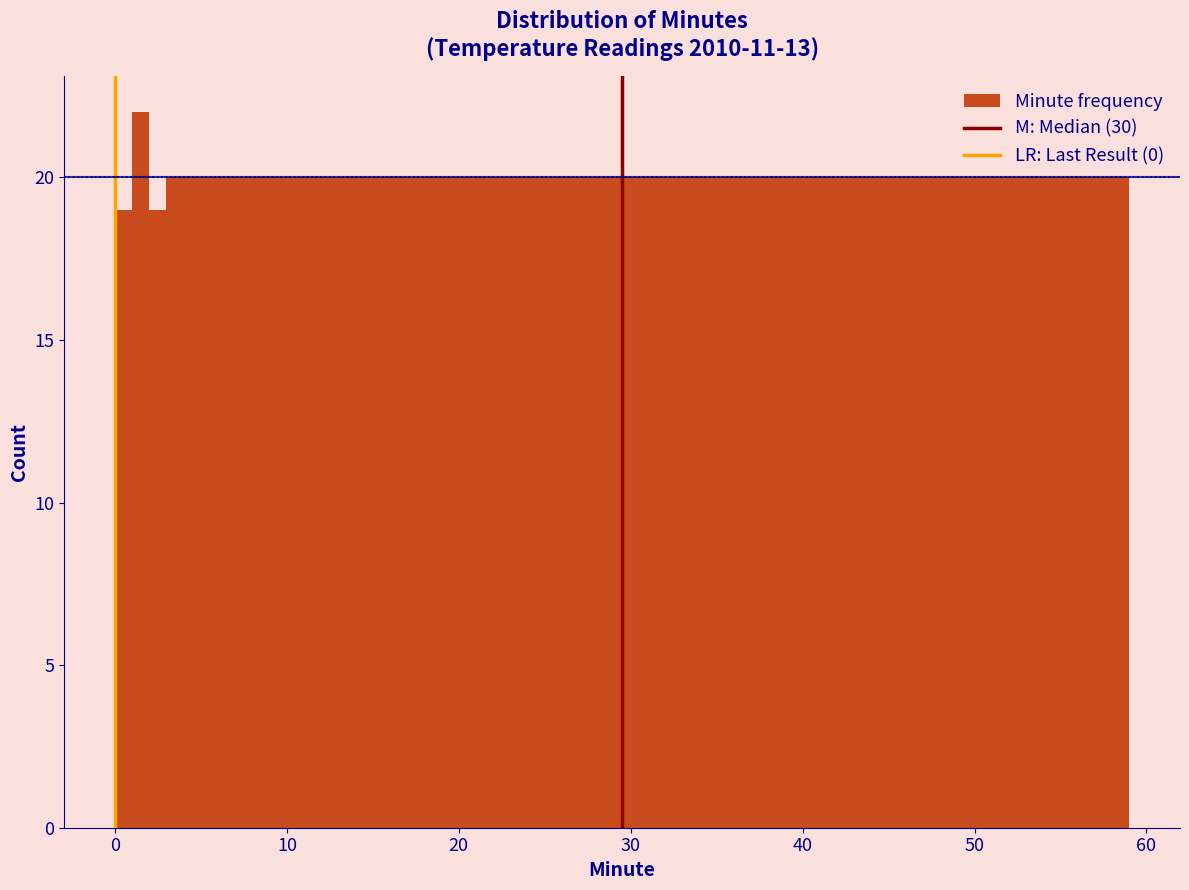

Read against the x-axis, roughly where is the centre of the tallest bar?

1